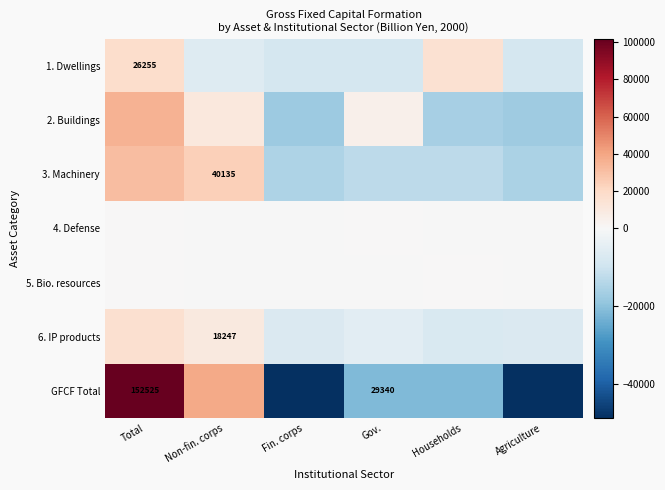

Which series changed the most between Gov. and Agriculture?

GFCF Total